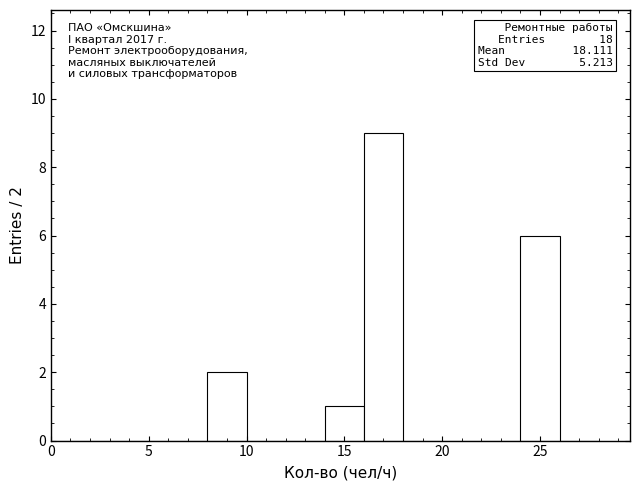

Which range on the x-axis has the tallest bar?

16 to 18